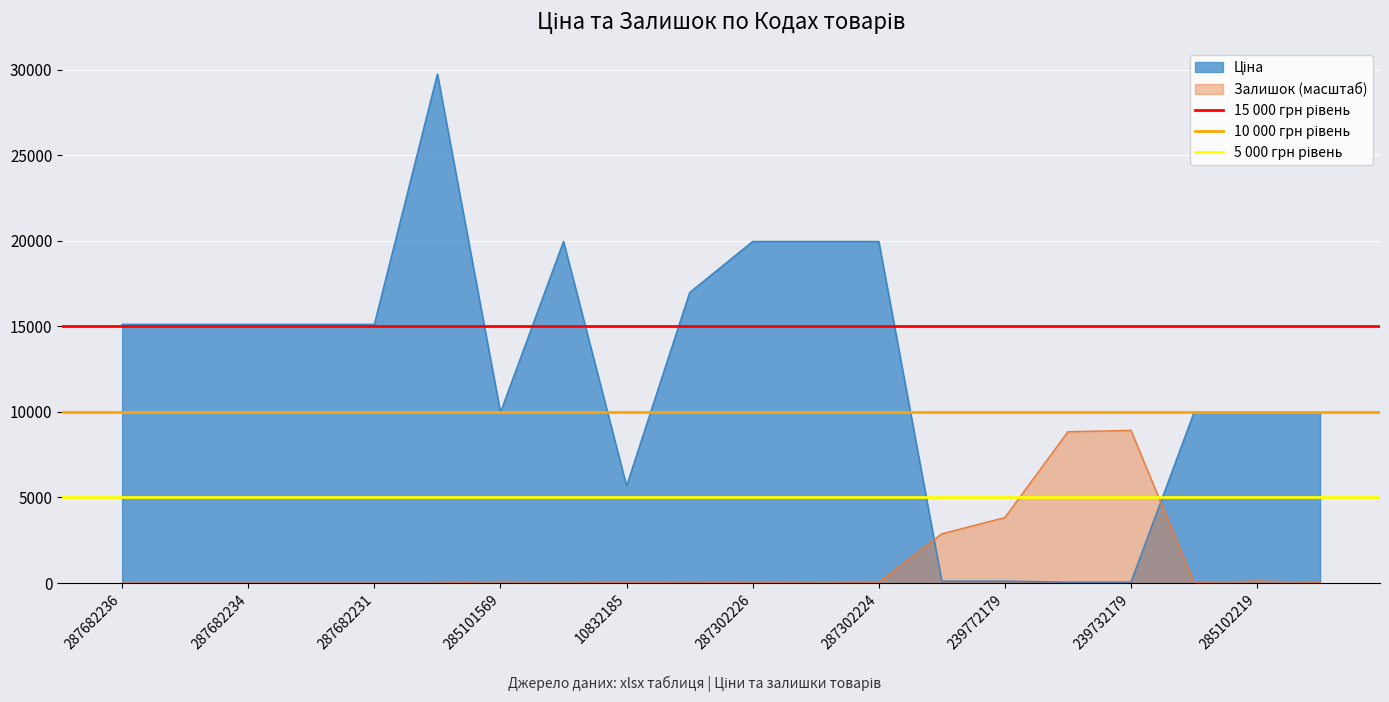

At which label is Залишок (масштаб) closest to 4462?

239772179